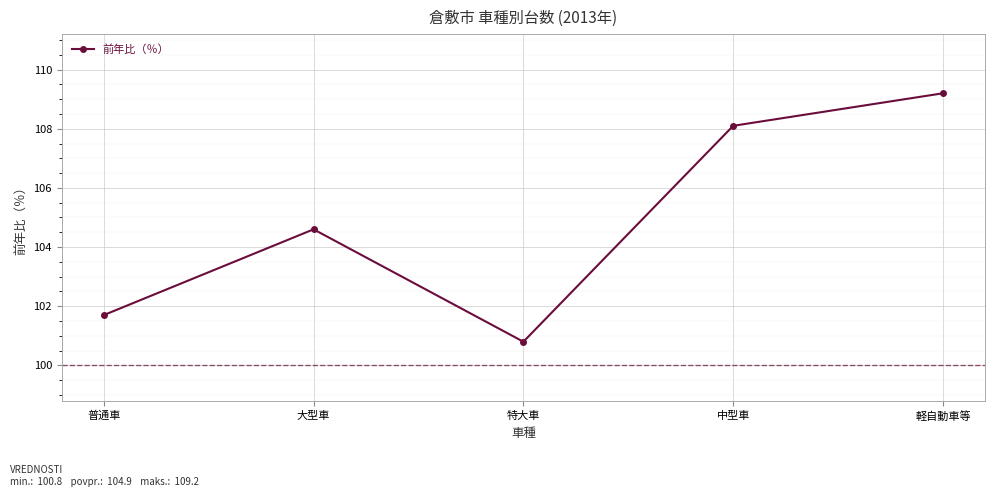

How many values are below 104?

2